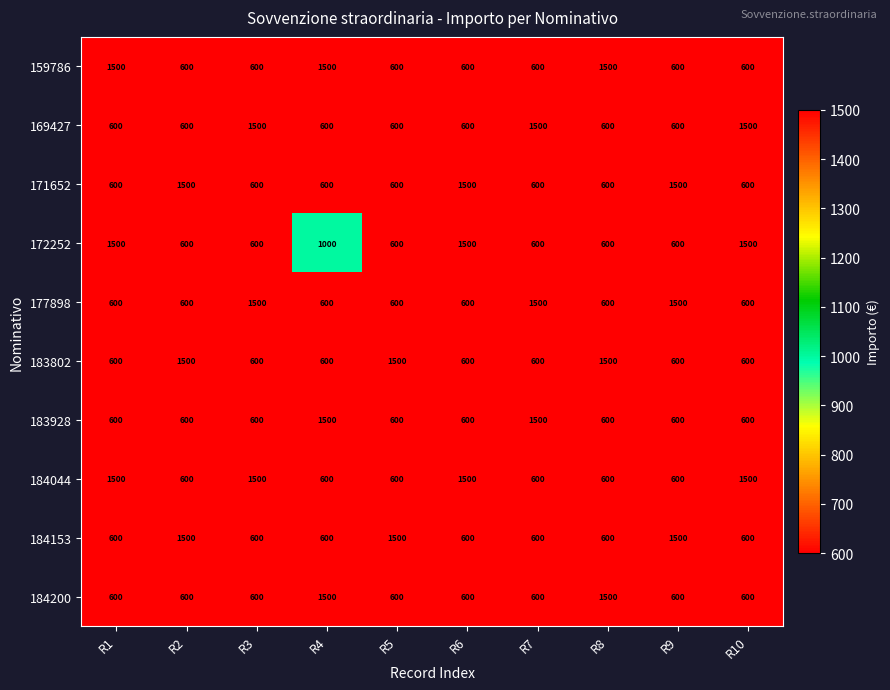

The 183802 series shows 1500 at R2. True or false?

True